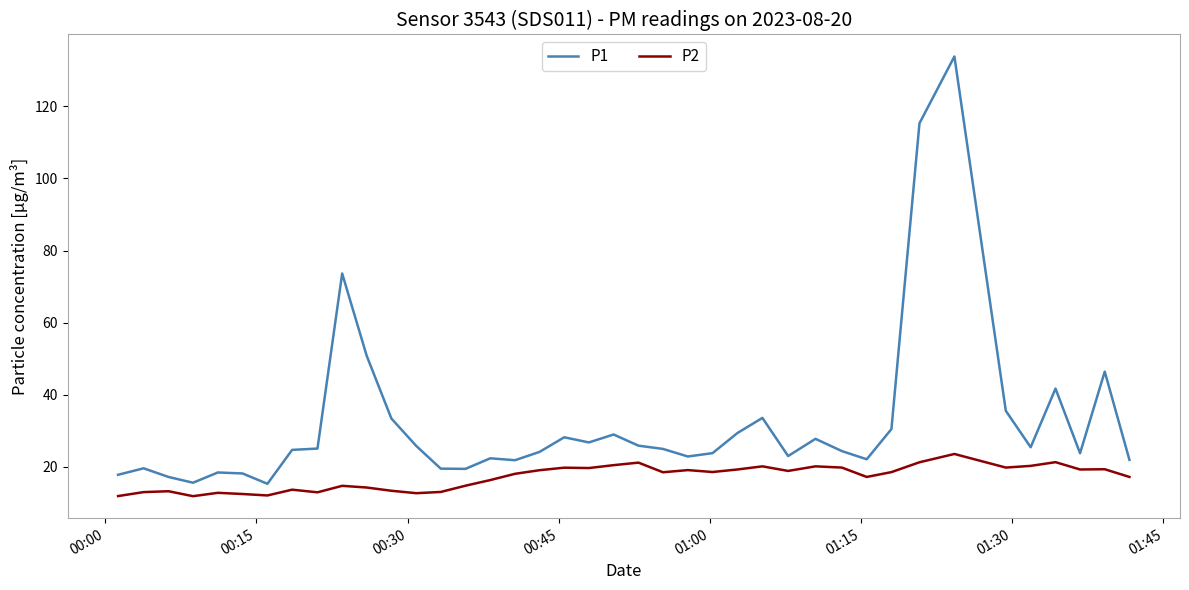

Which series has the largest total across all categories?

P1